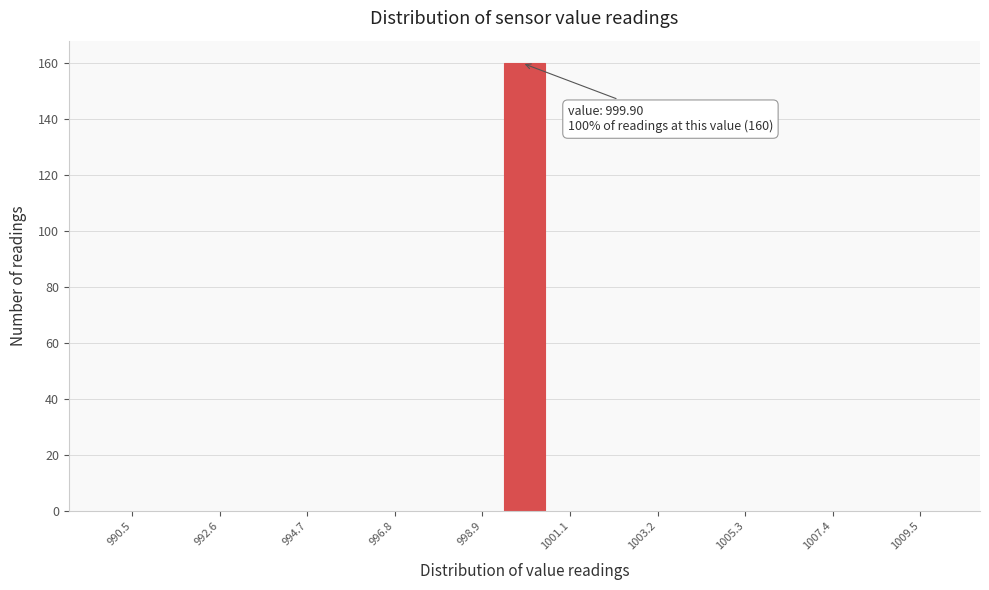

Around what value on the x-axis is the tallest bar? Give the approximate position of its centre, as read against the axis.

1000.0